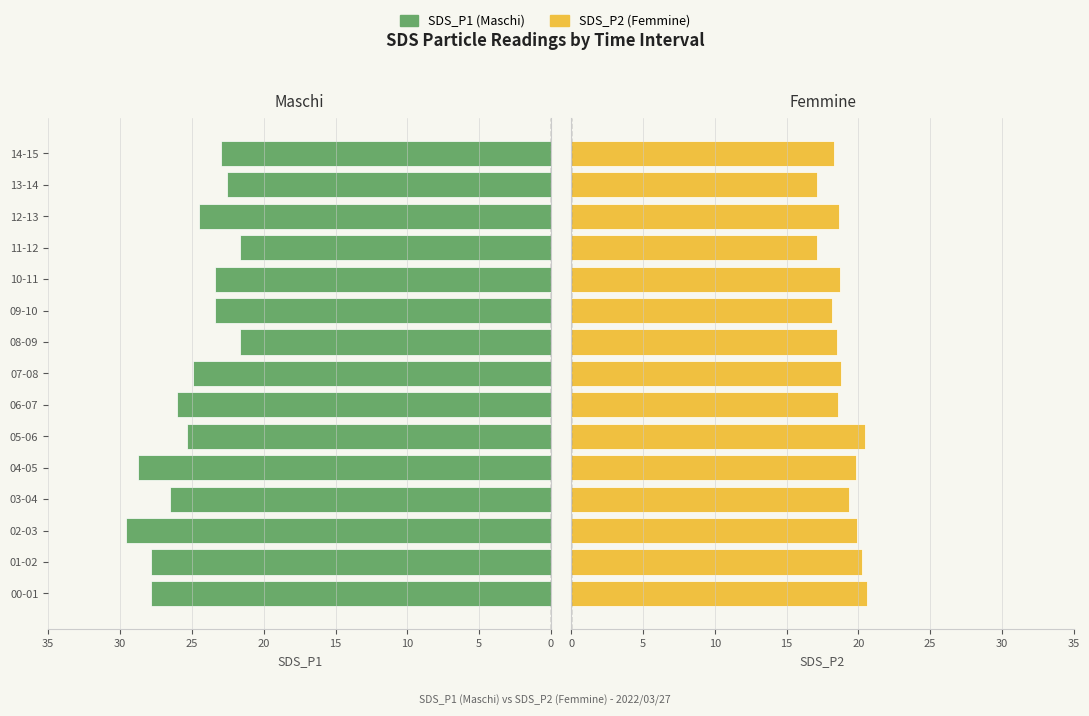

At 01-02, list the series in order from largest to smallest.

Maschi, Femmine